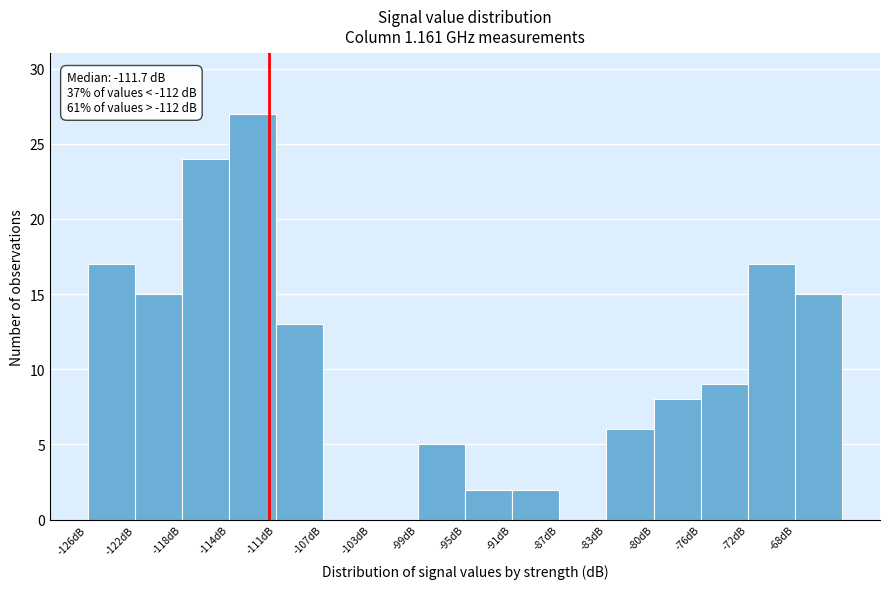

Reading left to right, extract all data points from this chart.

-126dB=17	-122dB=15	-118dB=24	-114dB=27	-111dB=13	-107dB=0	-103dB=0	-99dB=5	-95dB=2	-91dB=2	-87dB=0	-83dB=6	-80dB=8	-76dB=9	-72dB=17	-68dB=15